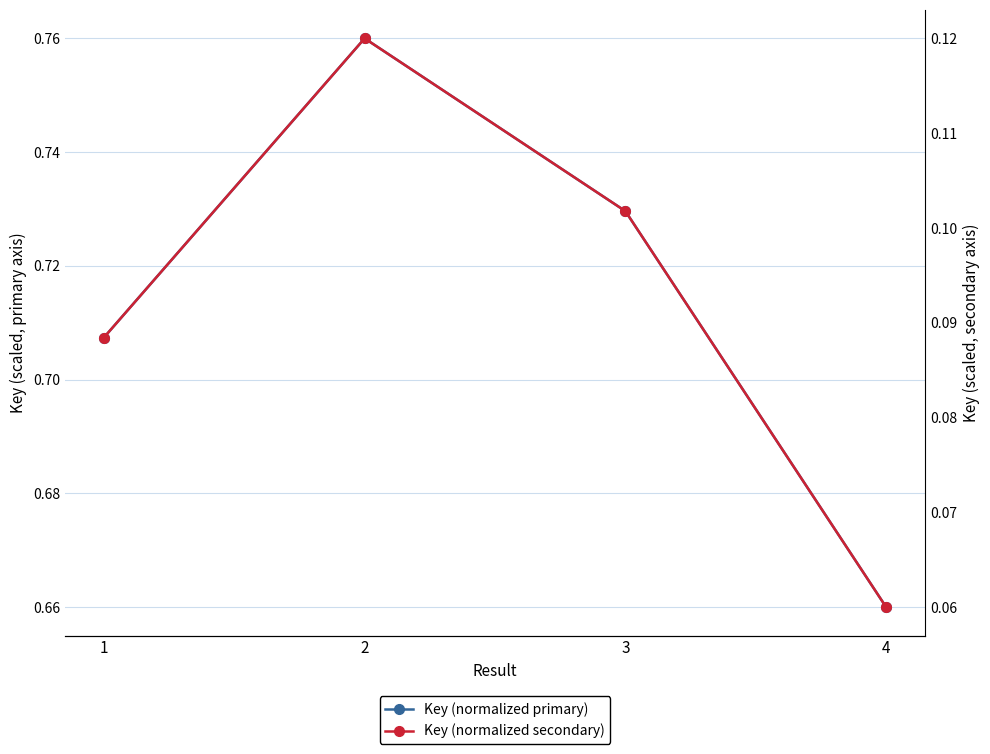

Between 1 and 2, which series saw the biggest shift?

Key (normalized primary)